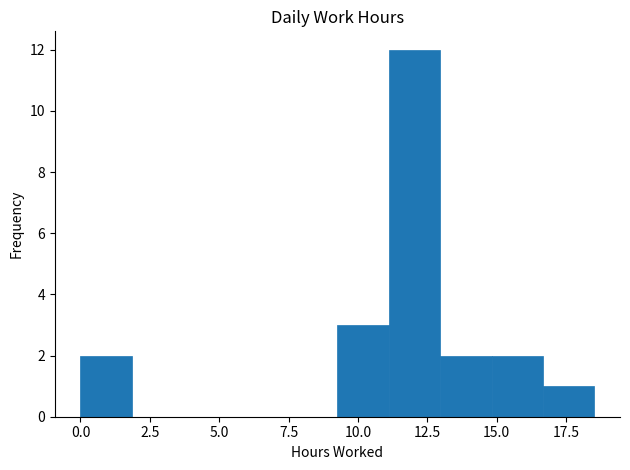

Around what value on the x-axis is the tallest bar? Give the approximate position of its centre, as read against the axis.

12.0